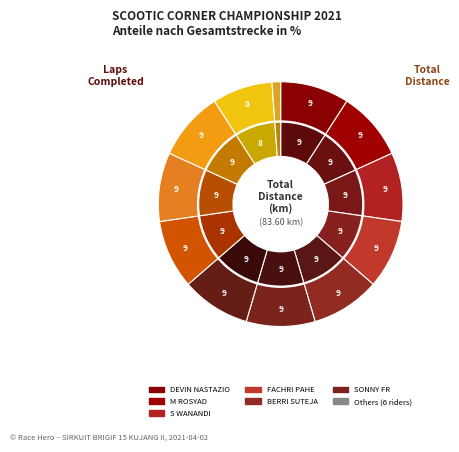

What percentage is the SONNY FR slice, to the nearest percent?

9%